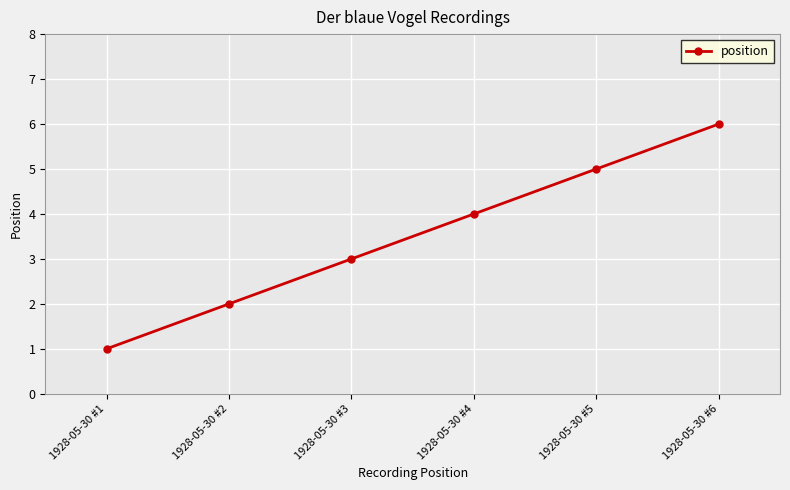

Which label corresponds to the smallest value in the chart?

1928-05-30 #1